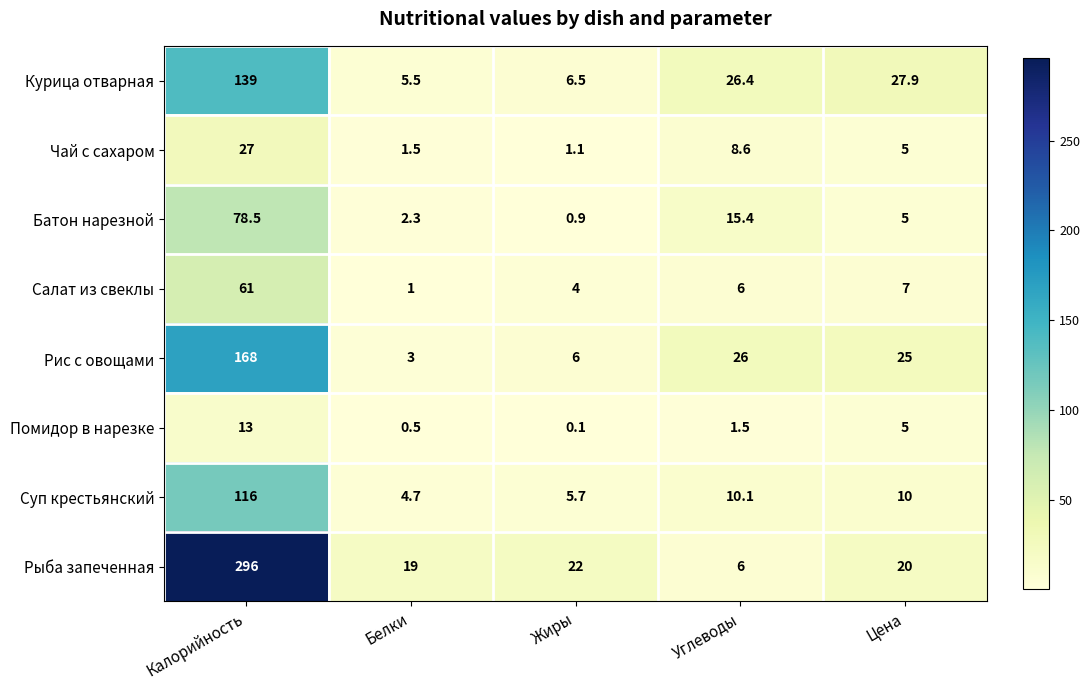

Which series changed the most between Калорийность and Жиры?

Рыба запеченная